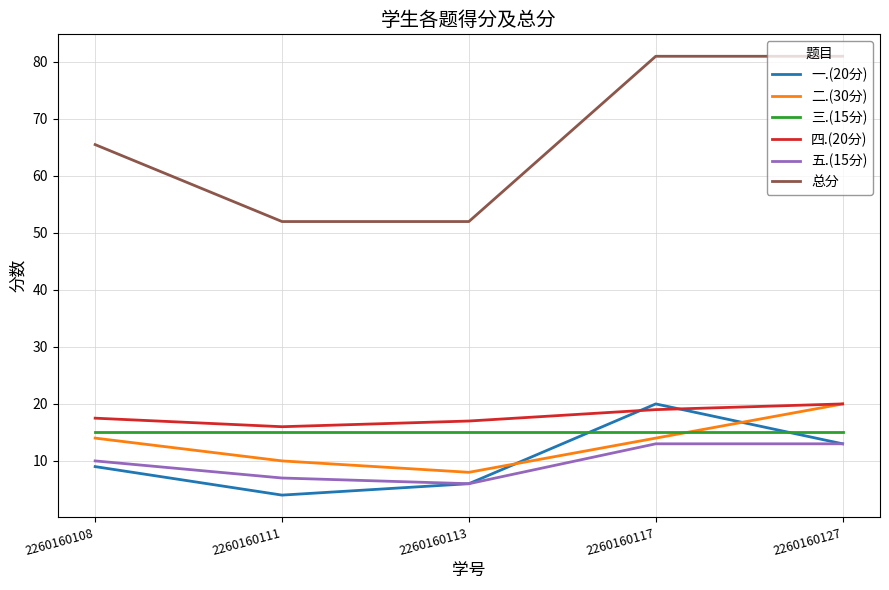

Where is the first local minimum for 一.(20分)?

2260160111